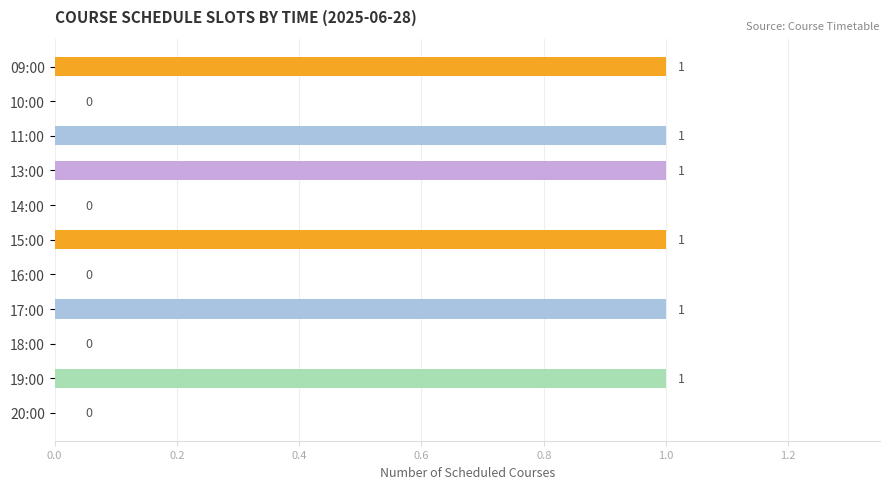

Reading top to bottom, extract all data points from this chart.

09:00=1	10:00=0	11:00=1	13:00=1	14:00=0	15:00=1	16:00=0	17:00=1	18:00=0	19:00=1	20:00=0